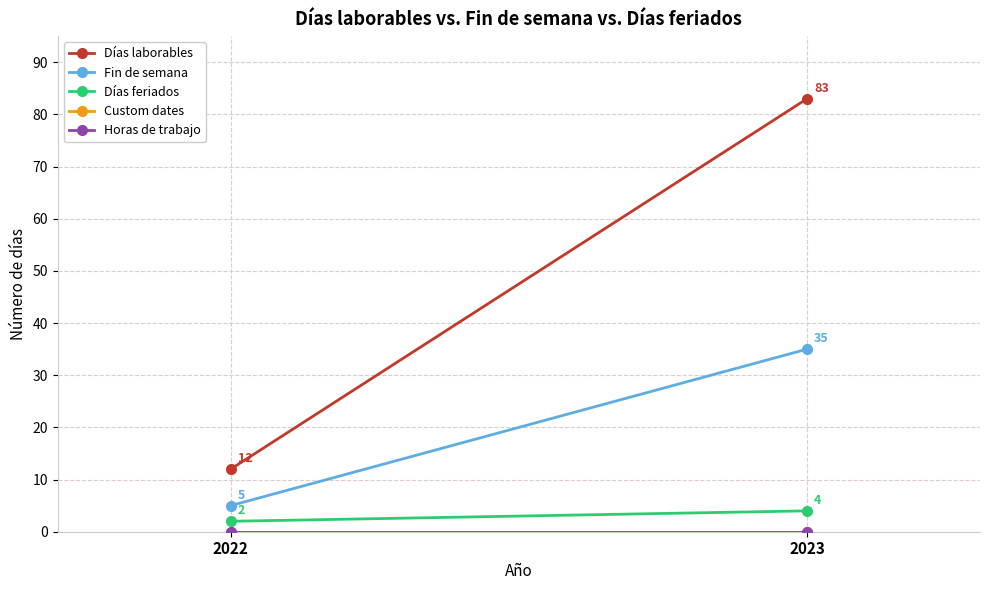

Reading right to left, list all the values displayed in this chart.

Días laborables: 2023=83	2022=12
Fin de semana: 2023=35	2022=5
Días feriados: 2023=4	2022=2
Custom dates: 2023=0	2022=0
Horas de trabajo: 2023=0	2022=0